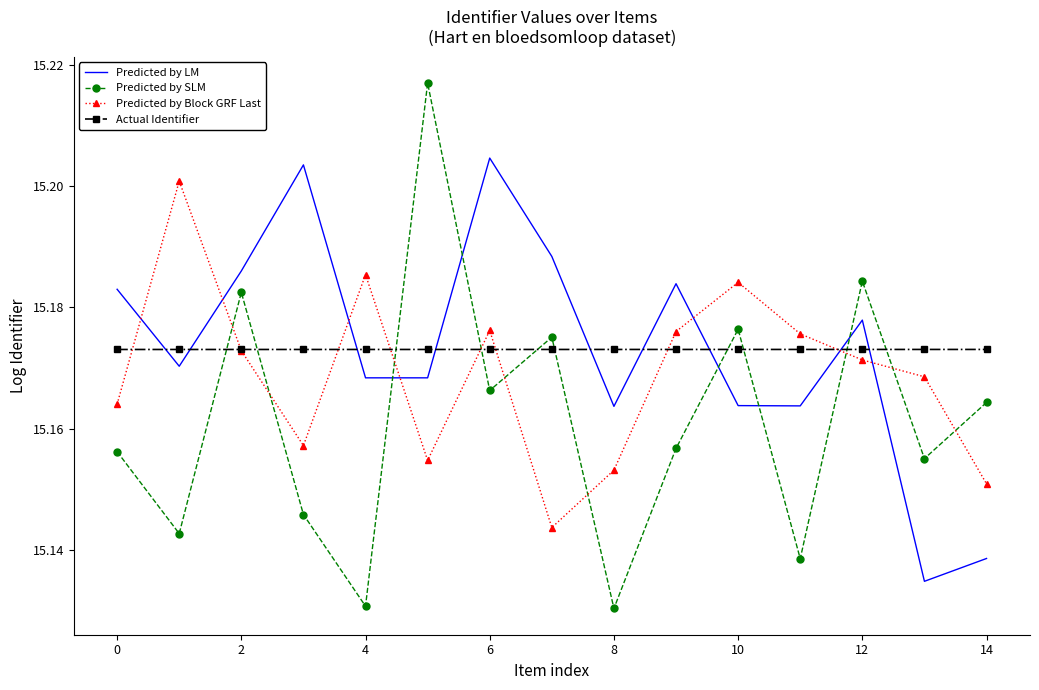

After their last crossing, which series has the higher values: Predicted by LM or Predicted by SLM?

Predicted by SLM